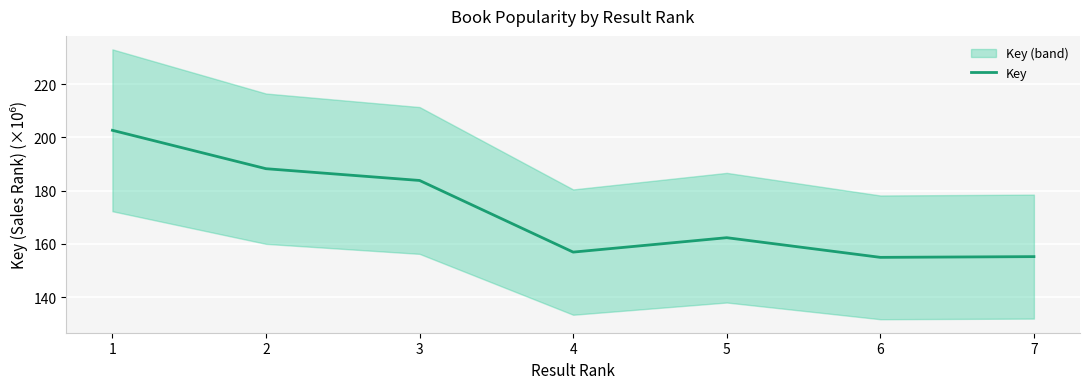

What is the sum of all values?

1204.1